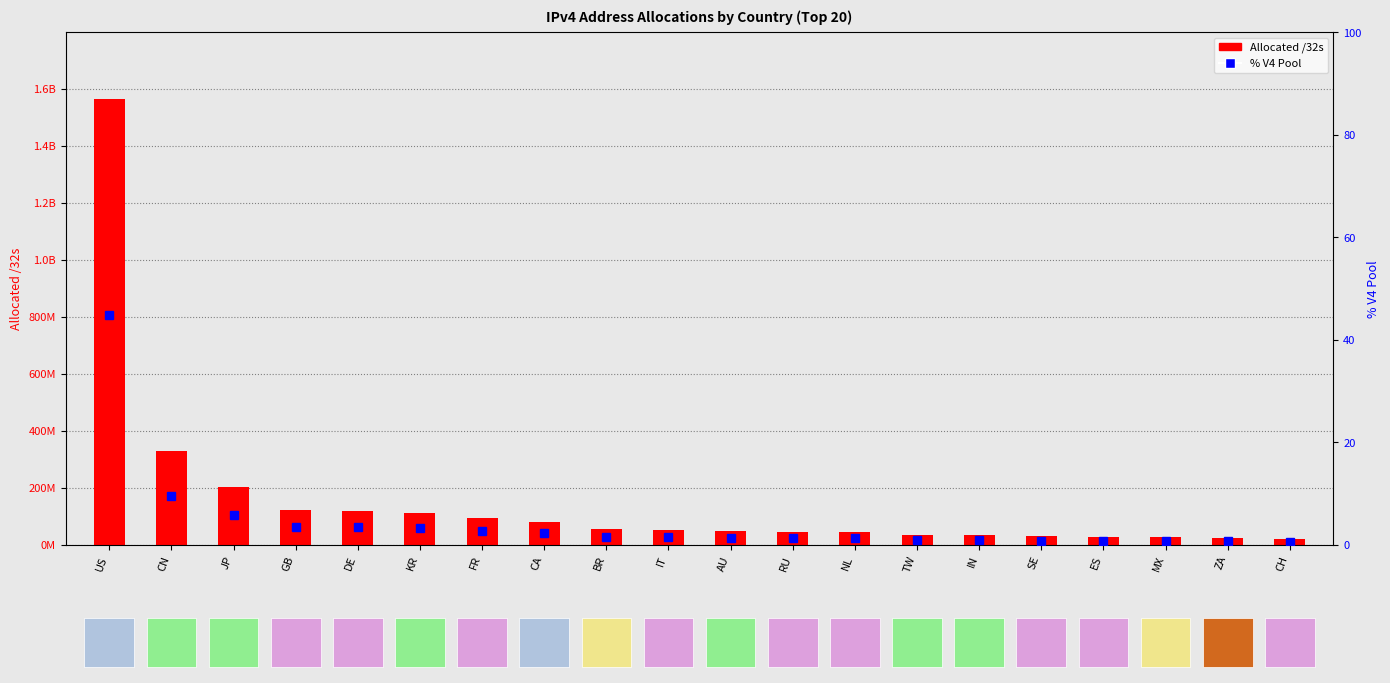

What is the label of the 8th bar from the right?

NL